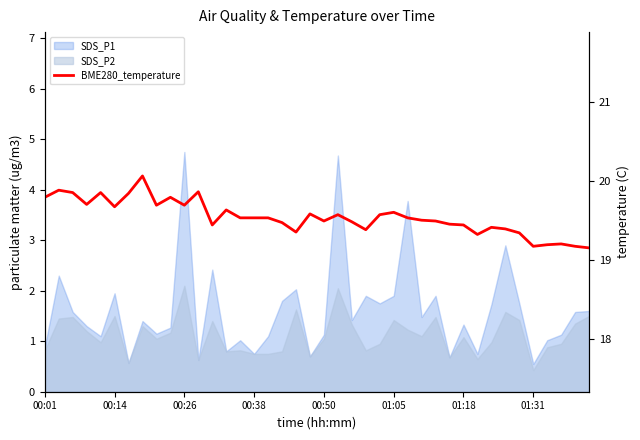

The value at 17 is 28.4. True or false?

False